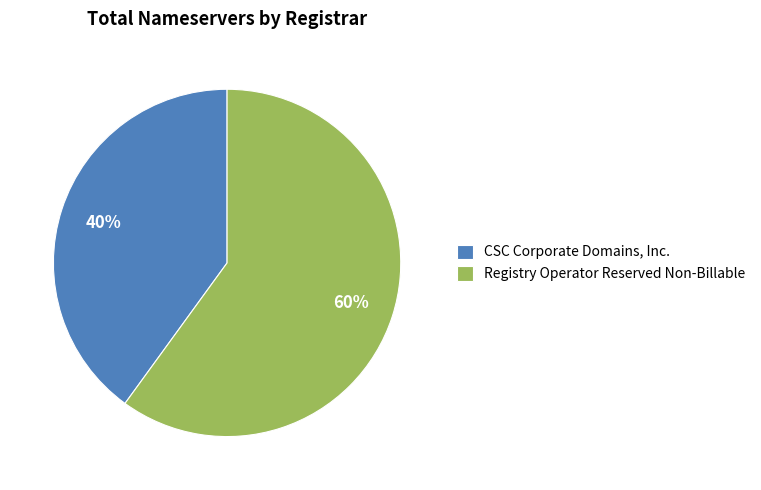

To the nearest percent, what is the difference between the Registry Operator Reserved Non-Billable and CSC Corporate Domains, Inc. slice percentages?

20%